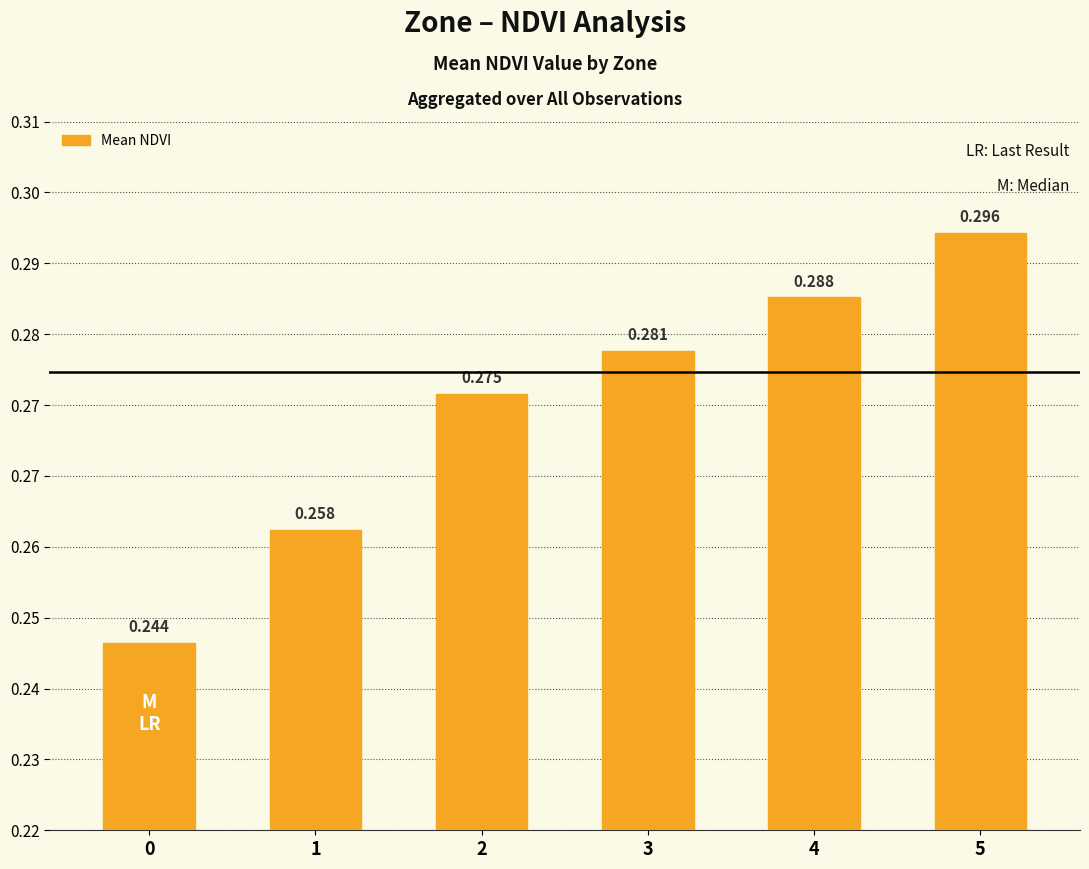

List the labels in order of value, smallest first.

0, 1, 2, 3, 4, 5